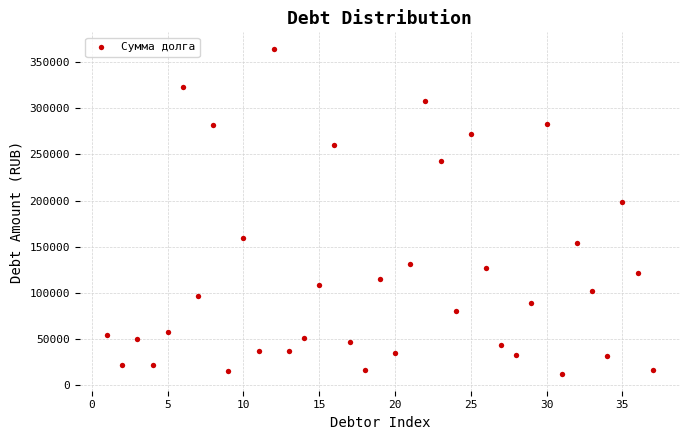

What is the range of X values (max minus min)?

36.0